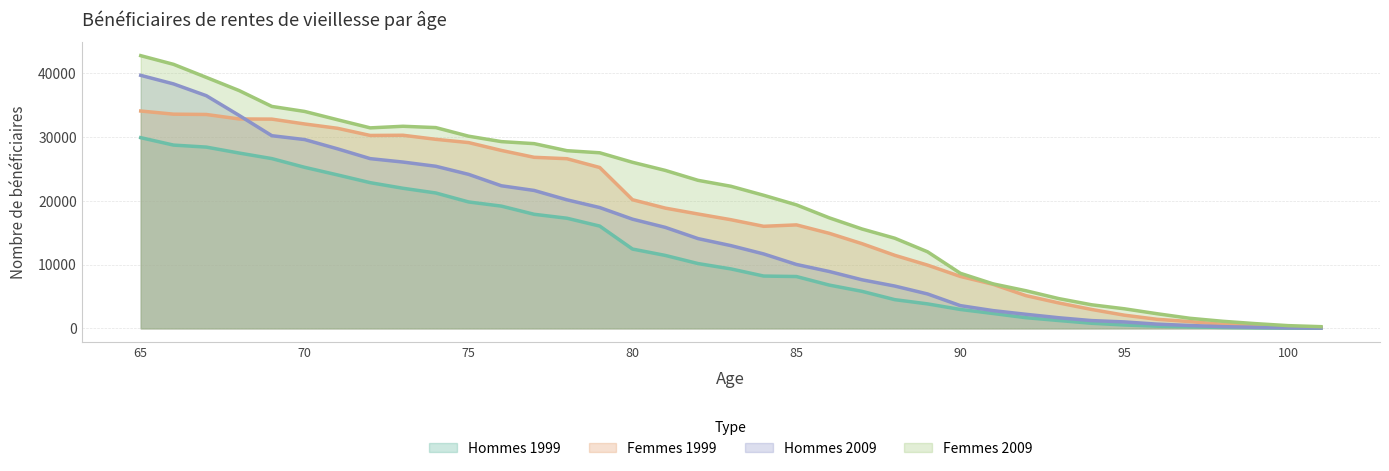

Is it true that Hommes 1999 equals 19173 at 76?

True